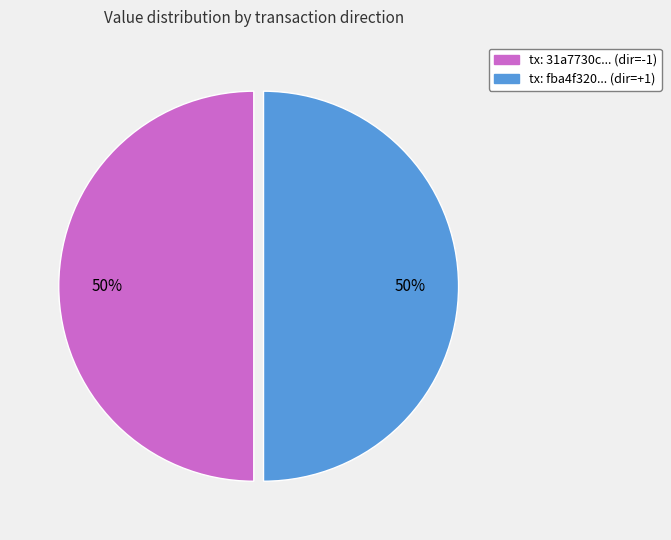

How many segments does this pie chart have?

2